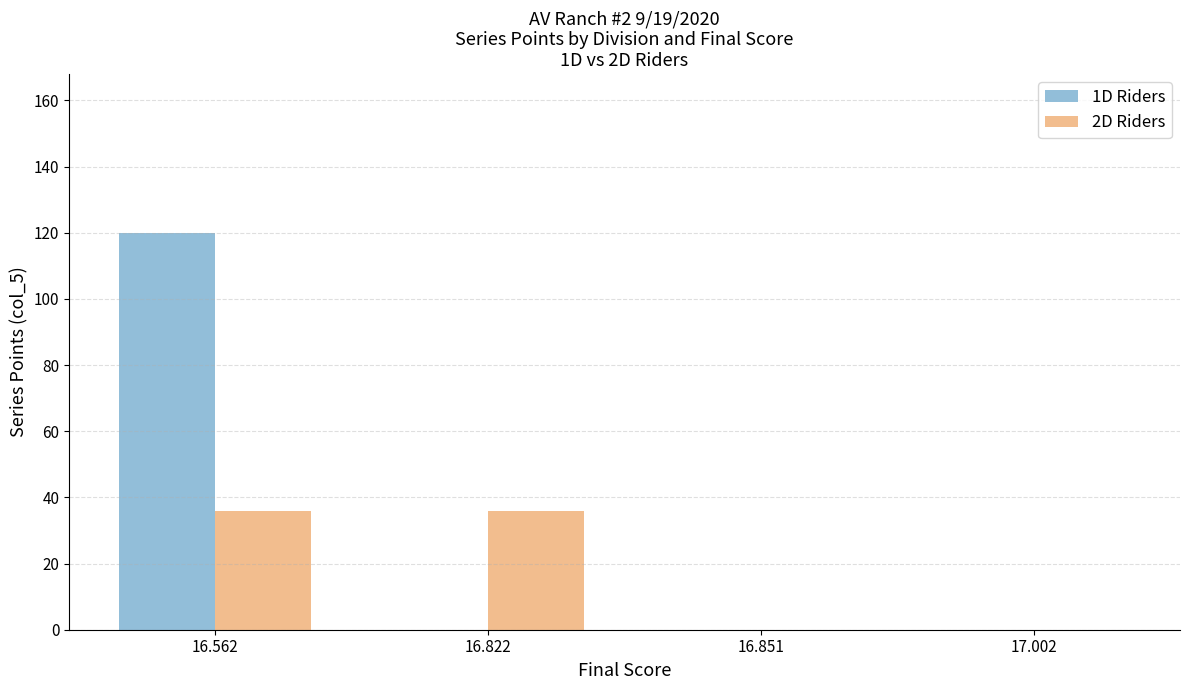

At which category is the sum across all series the highest?

16.562